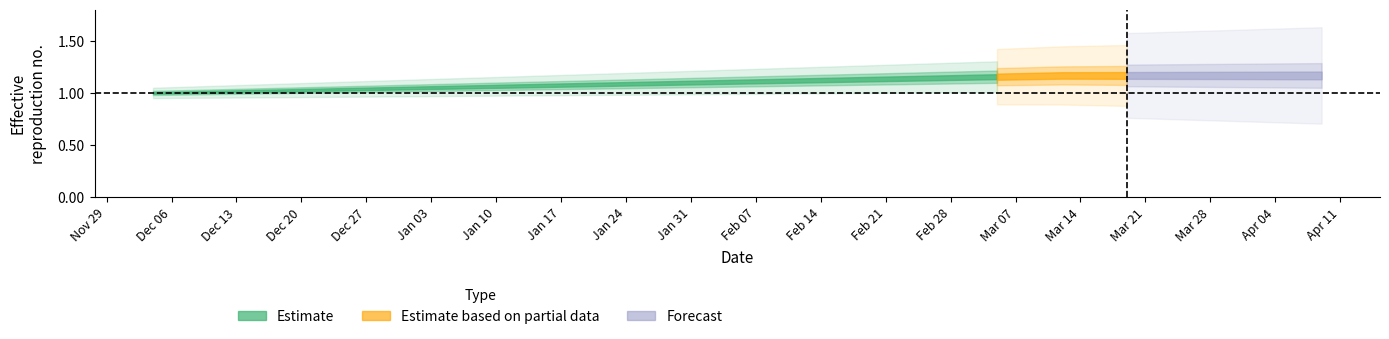

Where is the data nearest to the value 0?

2021-12-11